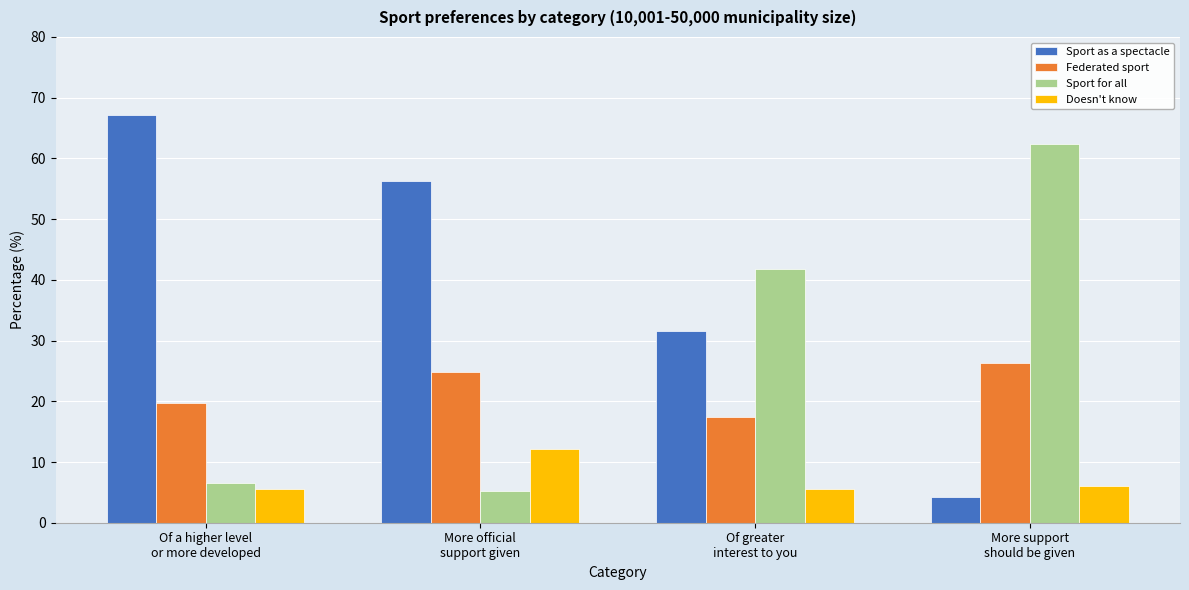

Reading left to right, transcribe all the data shown in this chart.

Sport as a spectacle: 67.1	56.3	31.5	4.2
Federated sport: 19.7	24.9	17.4	26.3
Sport for all: 6.6	5.2	41.8	62.4
Doesn't know: 5.6	12.2	5.6	6.1